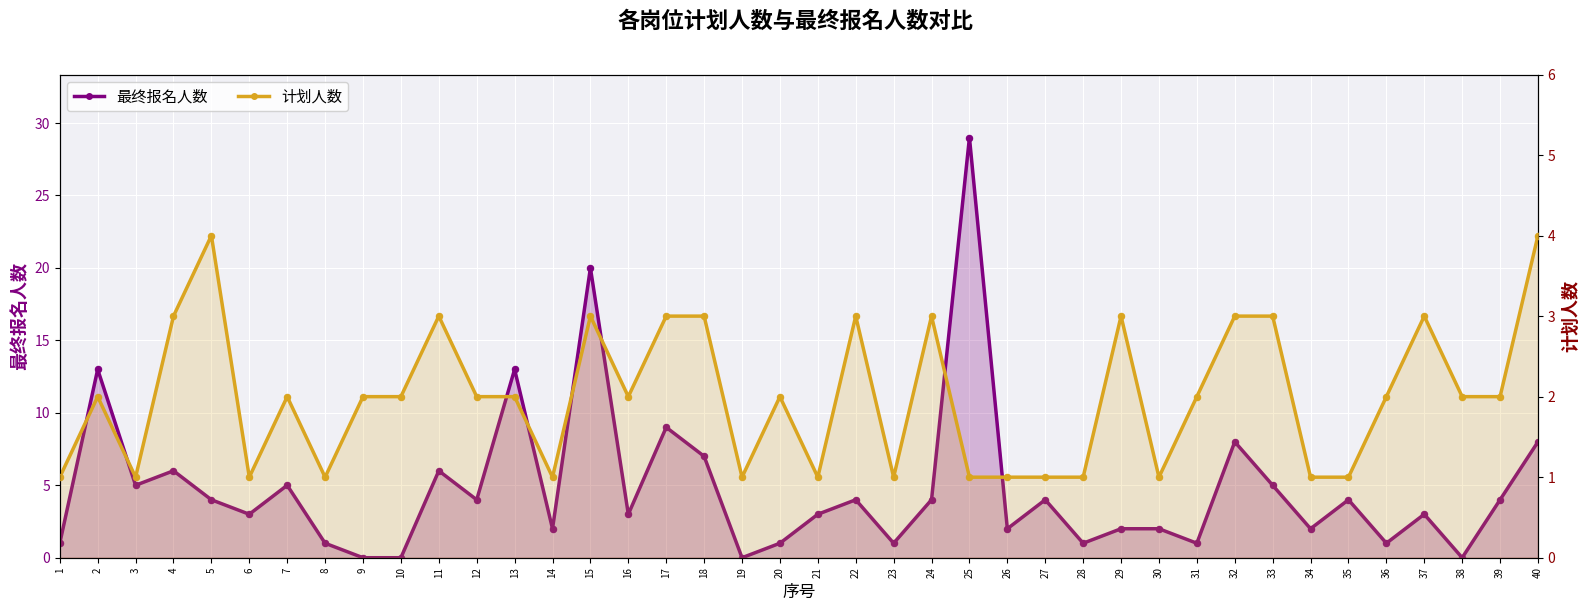

What are all the series names shown in the legend?

最终报名人数, 计划人数